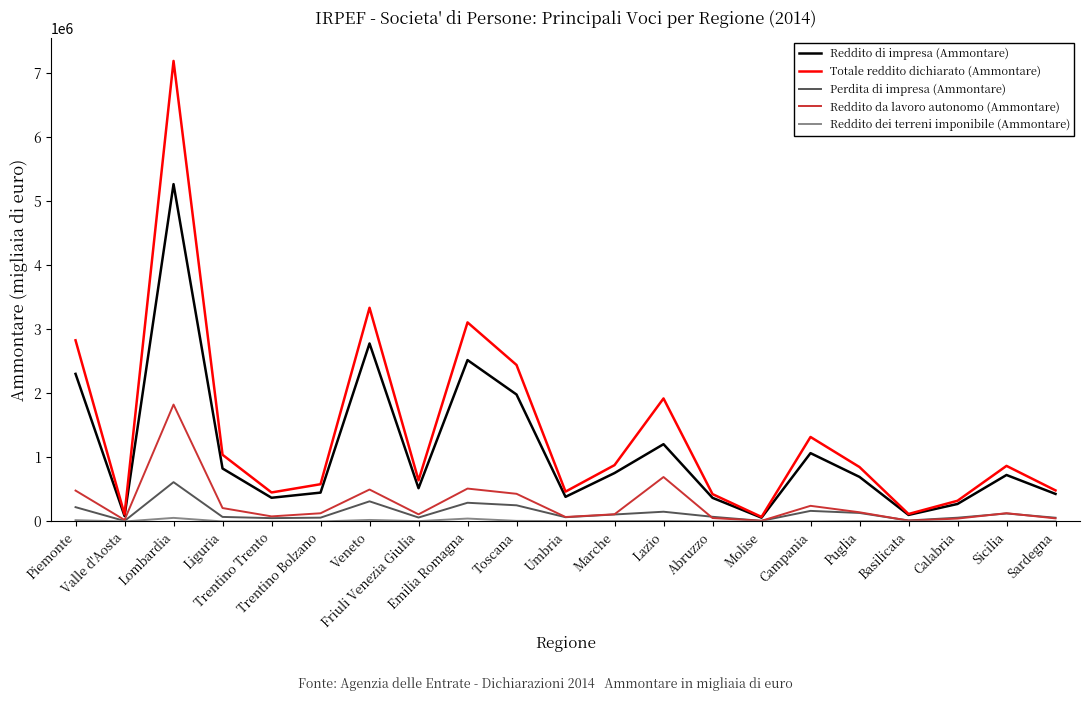

What is the highest value of the Reddito da lavoro autonomo (Ammontare) series?

1823985